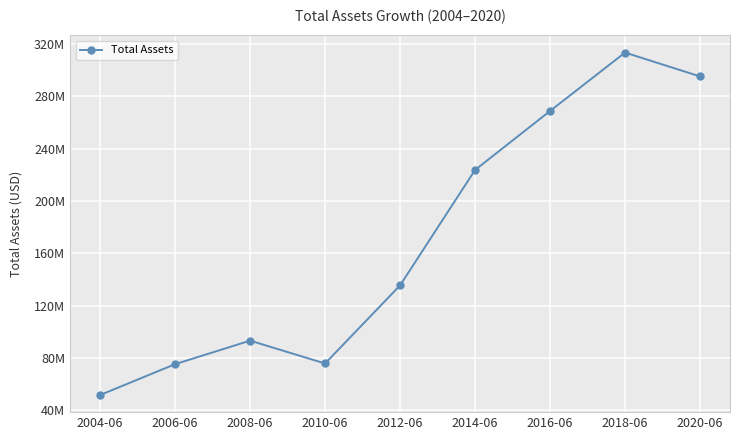

What is the change in value from 2004-06 to 2012-06?

+83761142.5